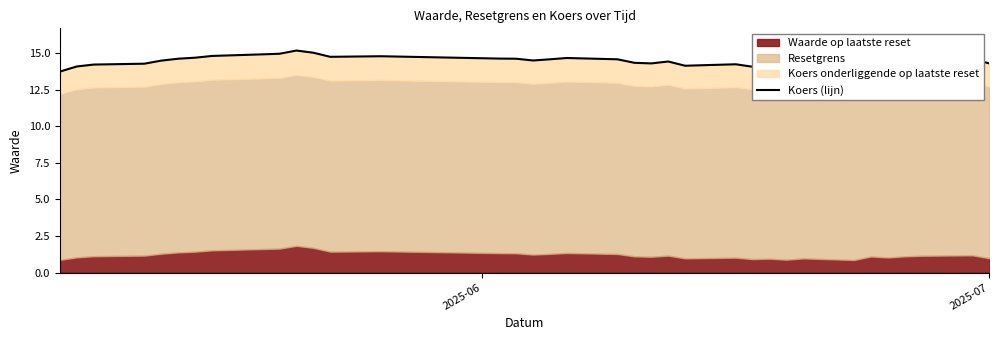

Does the chart display data point markers on the line(s)?

No